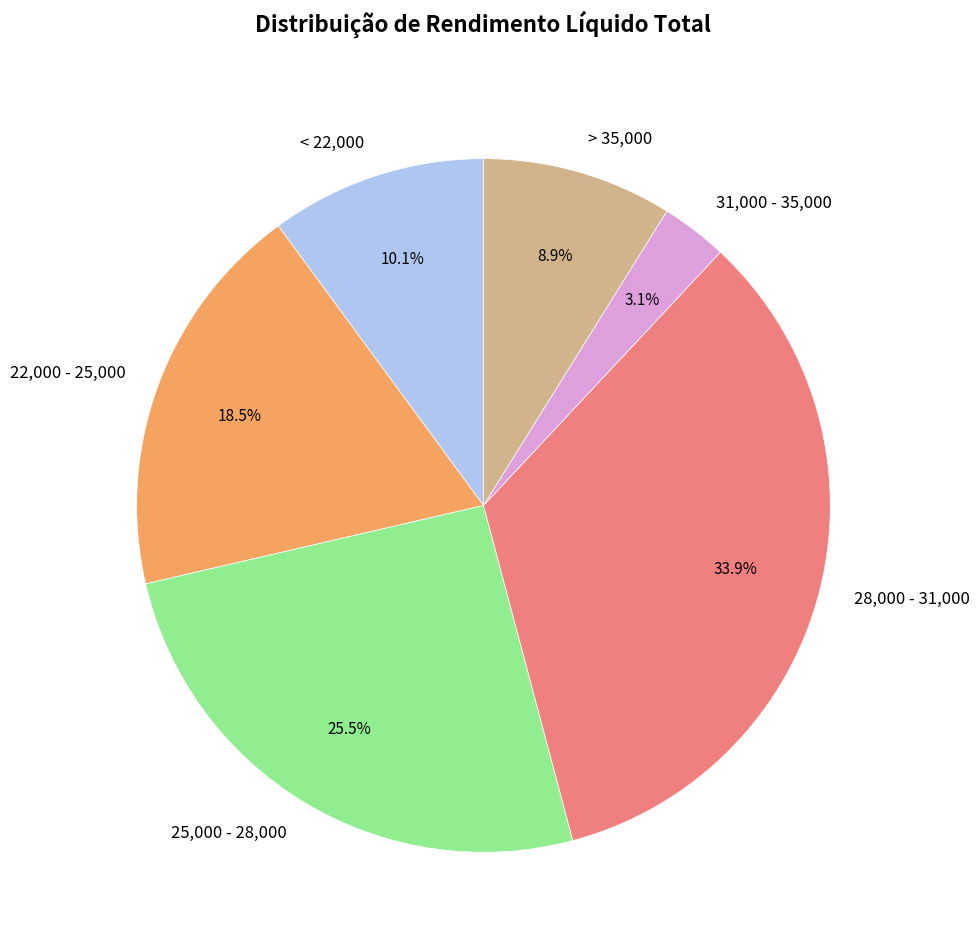

Does 28,000 - 31,000 account for over 50% of the chart?

No